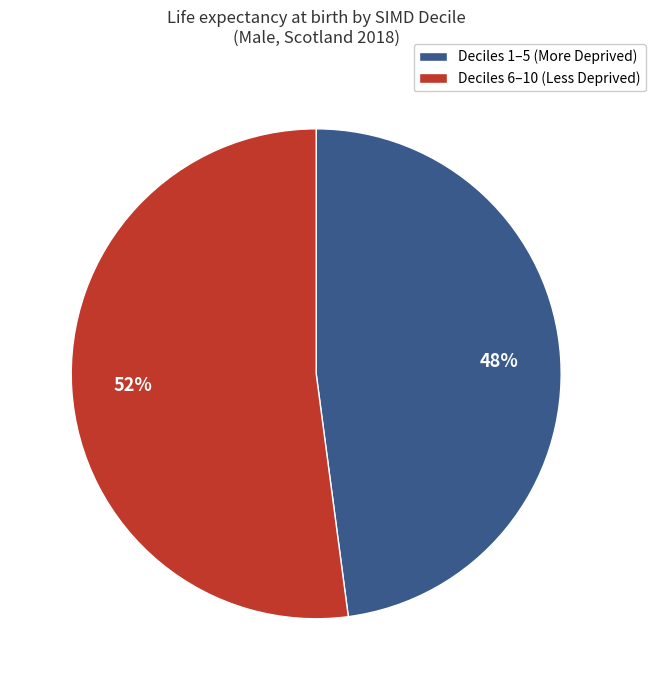

Does any single category account for the majority?

Yes